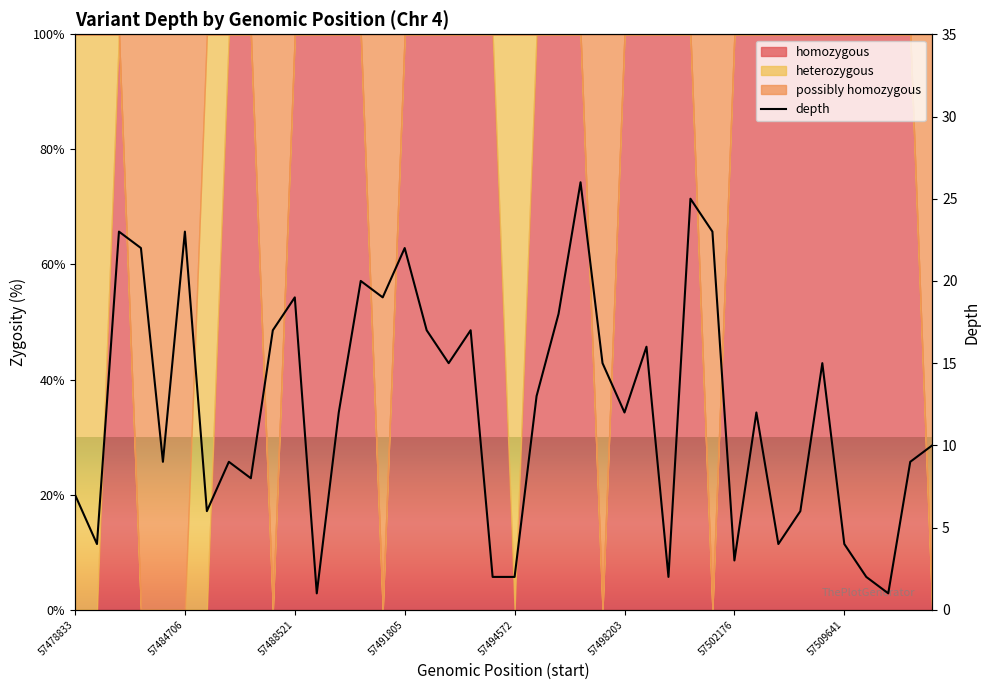

Read the value at 57490839, to the nearest 5.

10